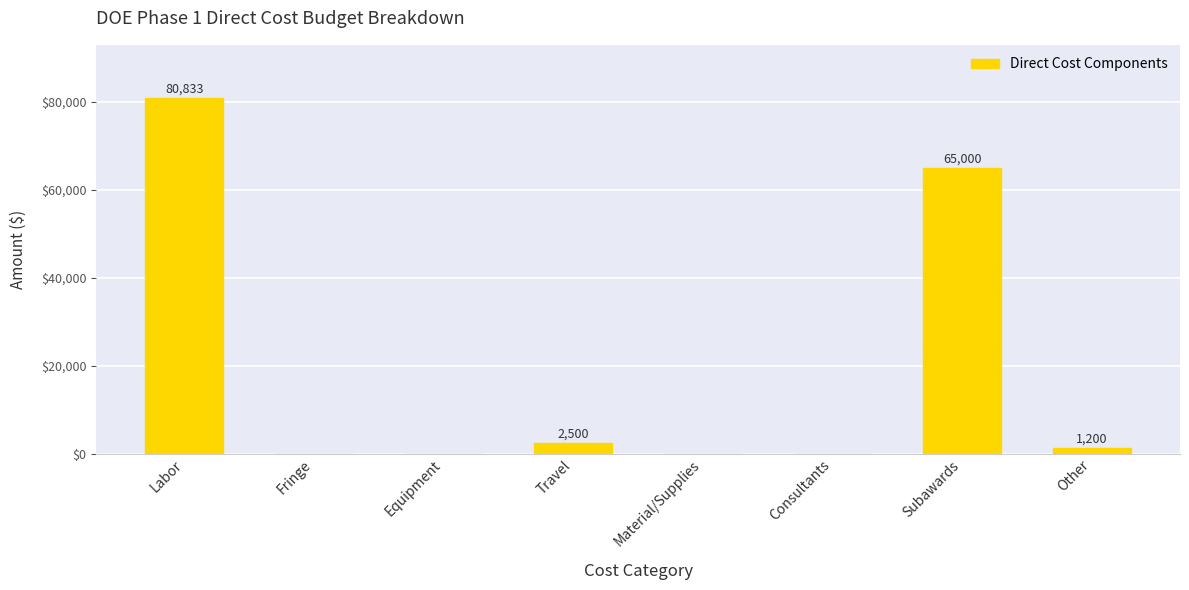

Are the bars horizontal?

No